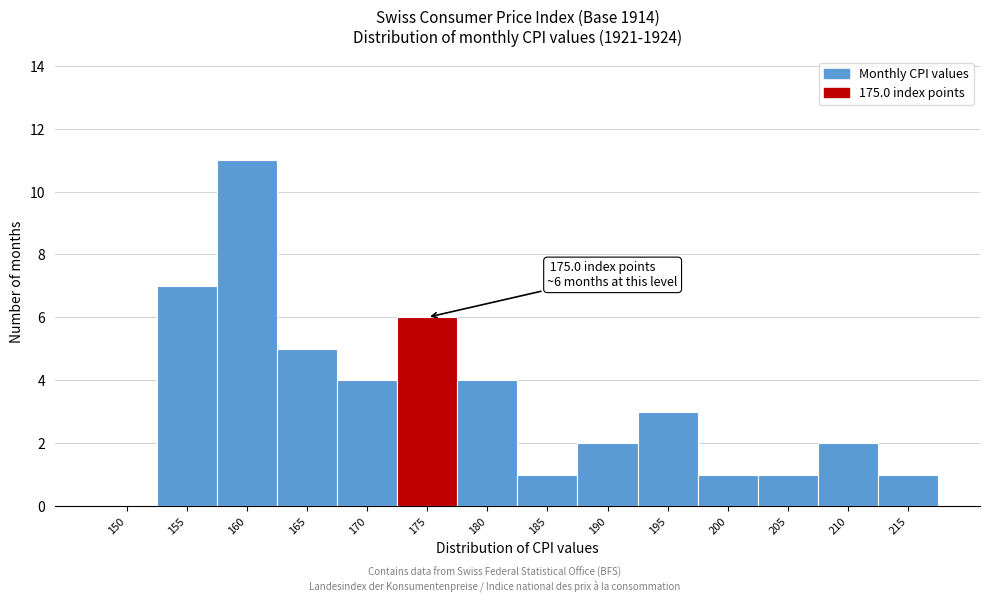

Reading left to right, what are all the values shown in this chart?

150=0	155=7	160=11	165=5	170=4	175=6	180=4	185=1	190=2	195=3	200=1	205=1	210=2	215=1